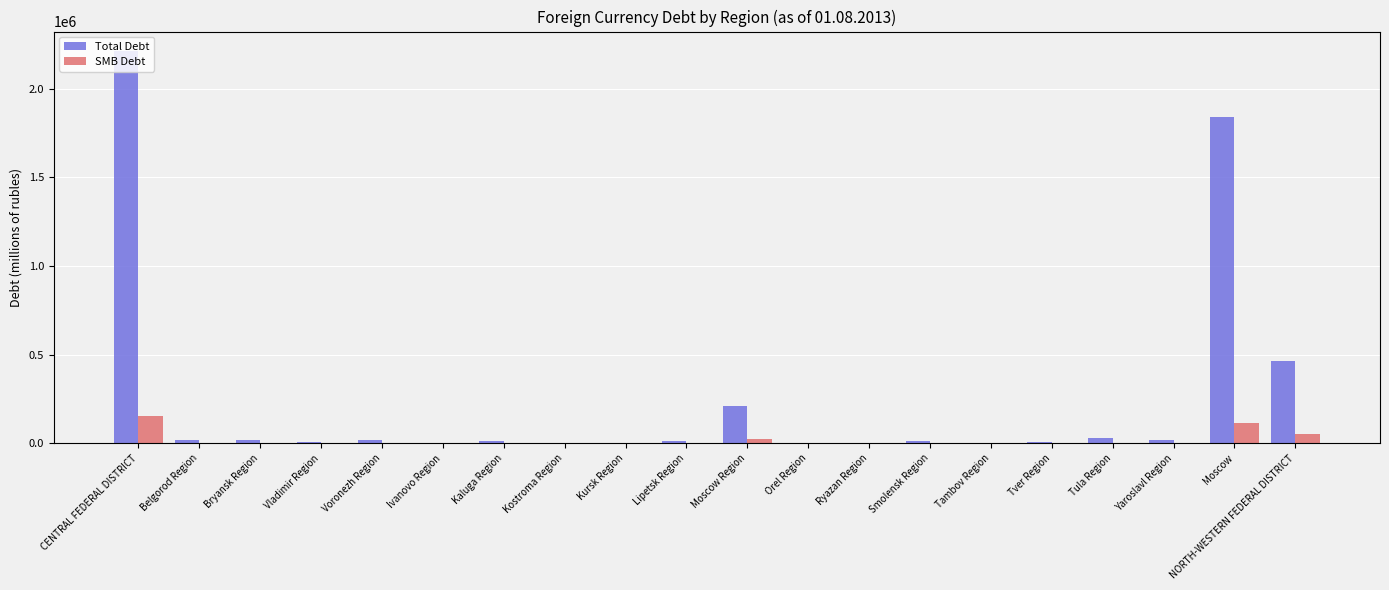

Which category has the highest value in the Total Debt series?

CENTRAL FEDERAL DISTRICT